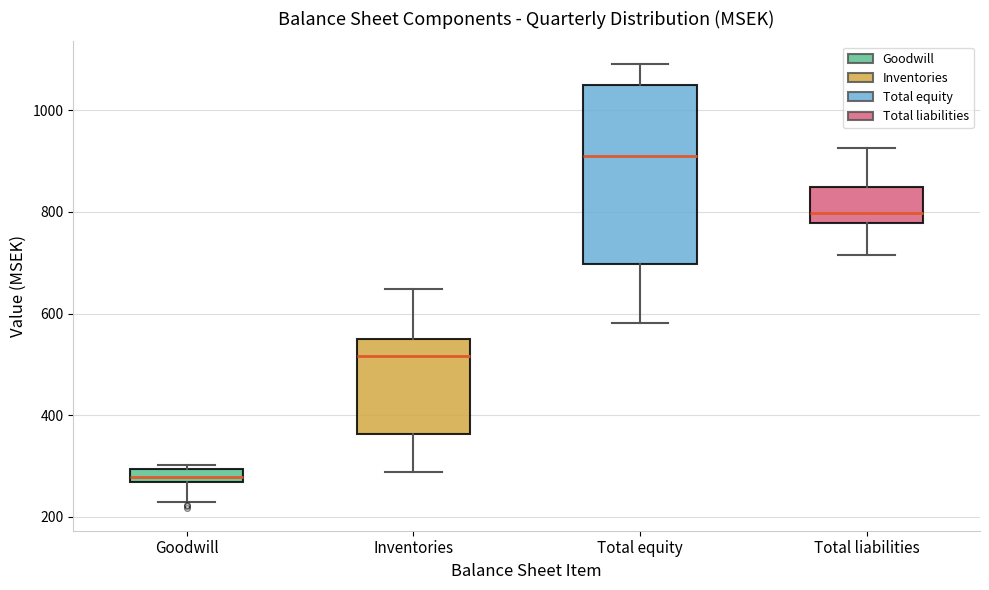

Comparing the boxes themselves (not the whiskers), which one is the tallest?

Total equity